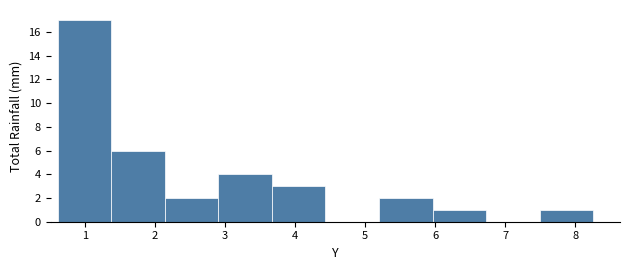

Reading left to right, transcribe this chart: for each bar, give the range it covers on the x-axis and its height. Neither the bar edges nor the heights are printed on the chart, so give them approximately, as read against the axes.

0.6 to 1.4: 17
1.4 to 2.1: 6
2.1 to 2.9: 2
2.9 to 3.7: 4
3.7 to 4.4: 3
4.4 to 5.2: 0
5.2 to 6.0: 2
6.0 to 6.7: 1
6.7 to 7.5: 0
7.5 to 8.3: 1